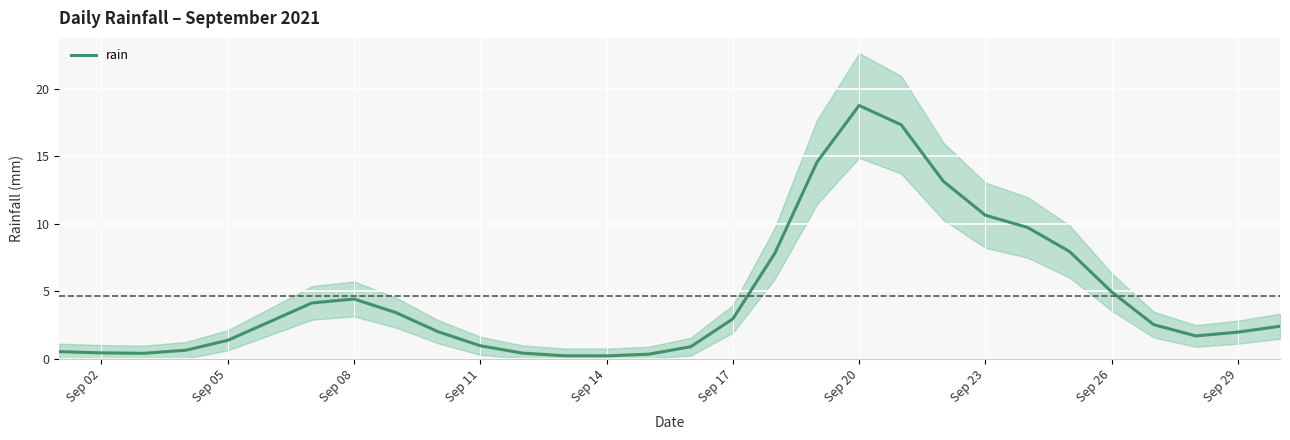

What is the highest value of the rain series?

18.8